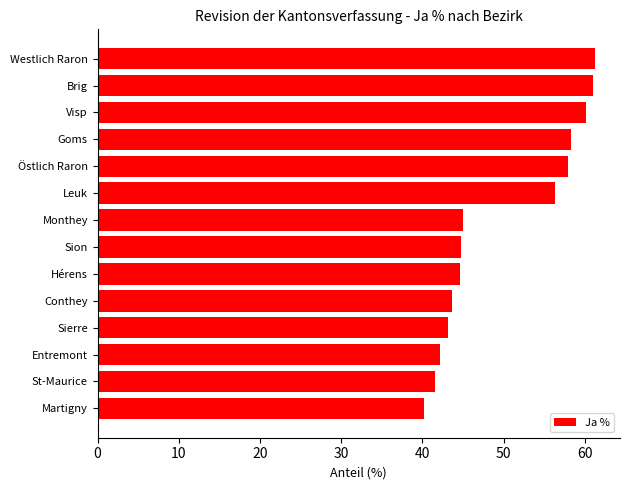

Is it true that the value at Conthey is 74.9?

False